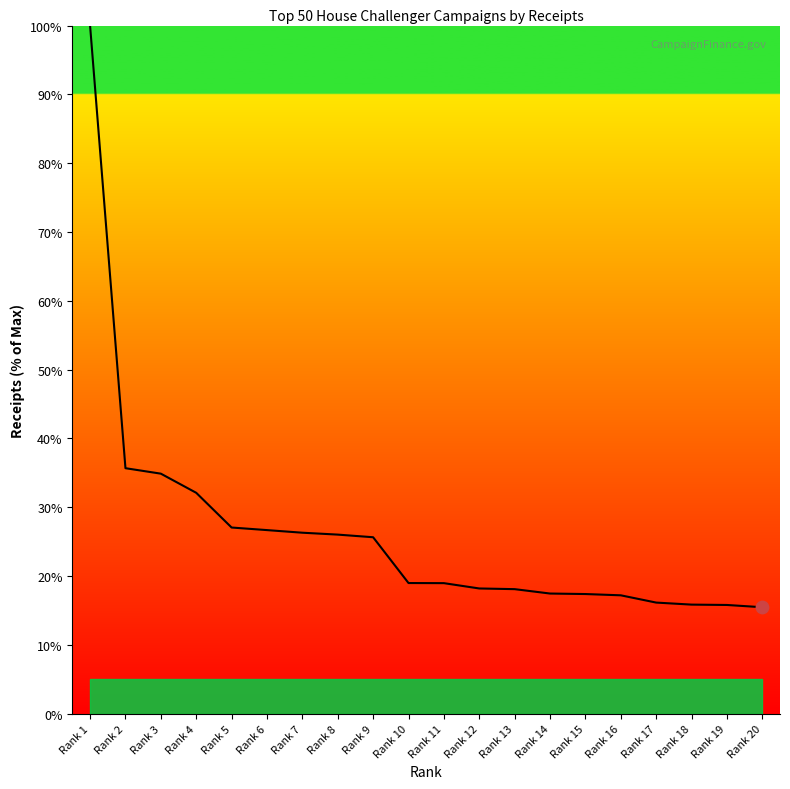

Which has a higher value, Rank 6 or Rank 11?

Rank 6